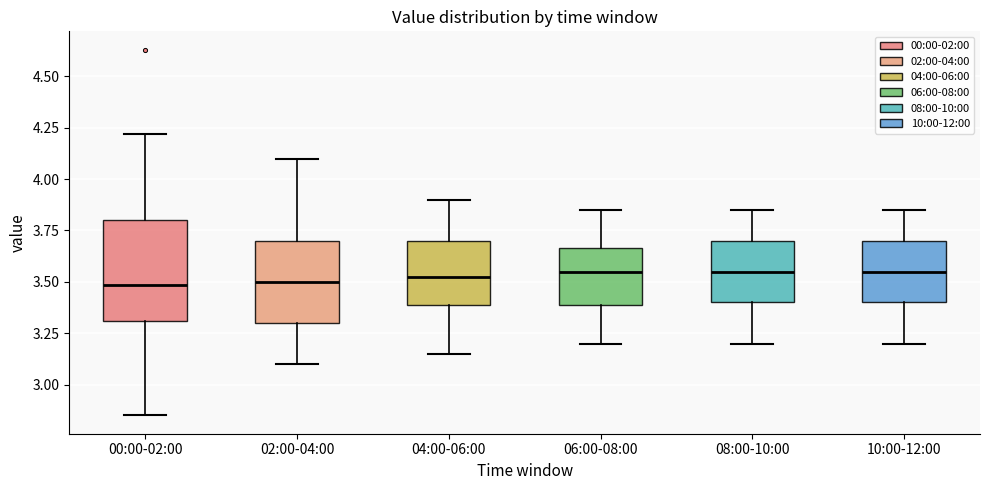

Which box is the tallest, from its lower edge to its upper edge?

00:00-02:00